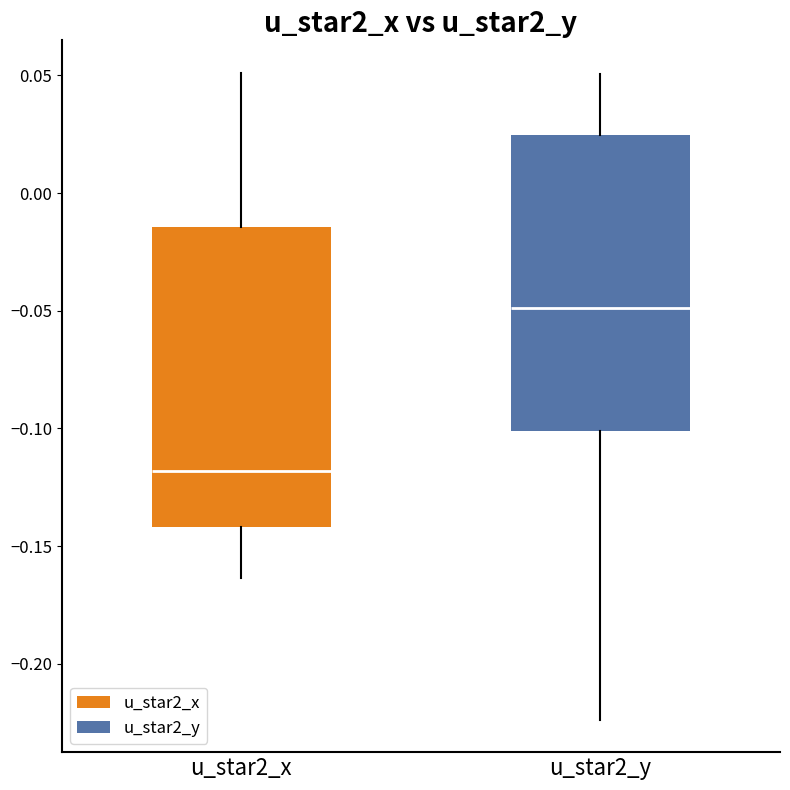

Which box has the lowest median line?

u_star2_x